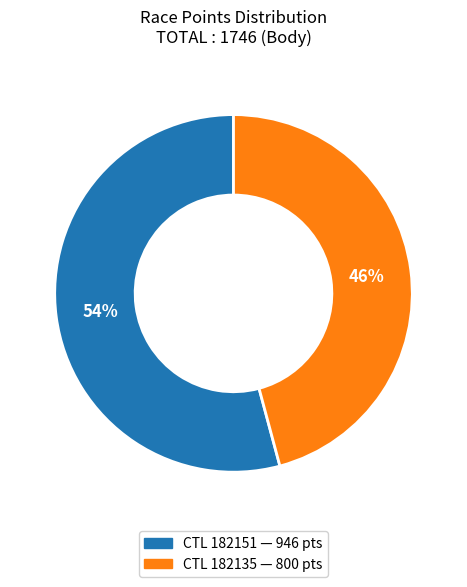

To the nearest percent, what is the average slice percentage?

50%